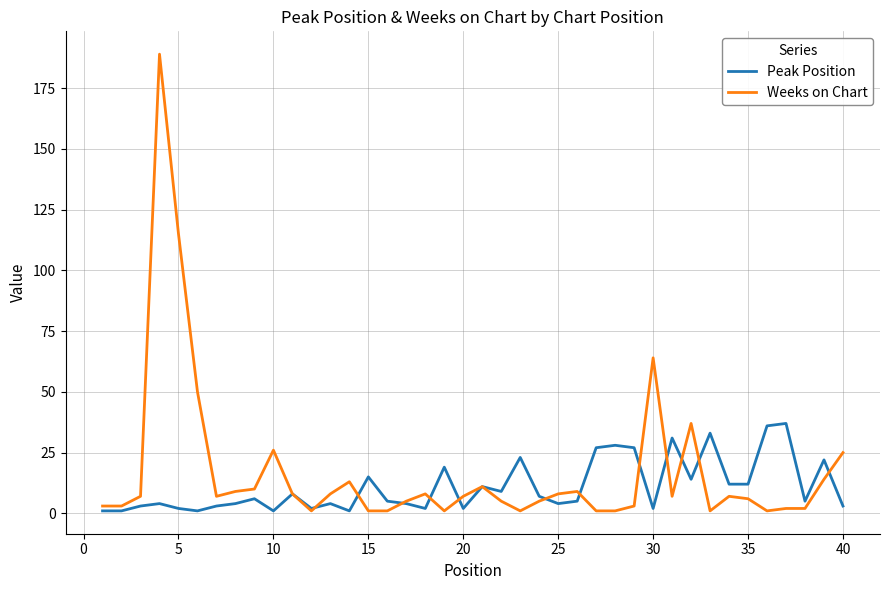

Does the chart display data point markers on the line(s)?

No